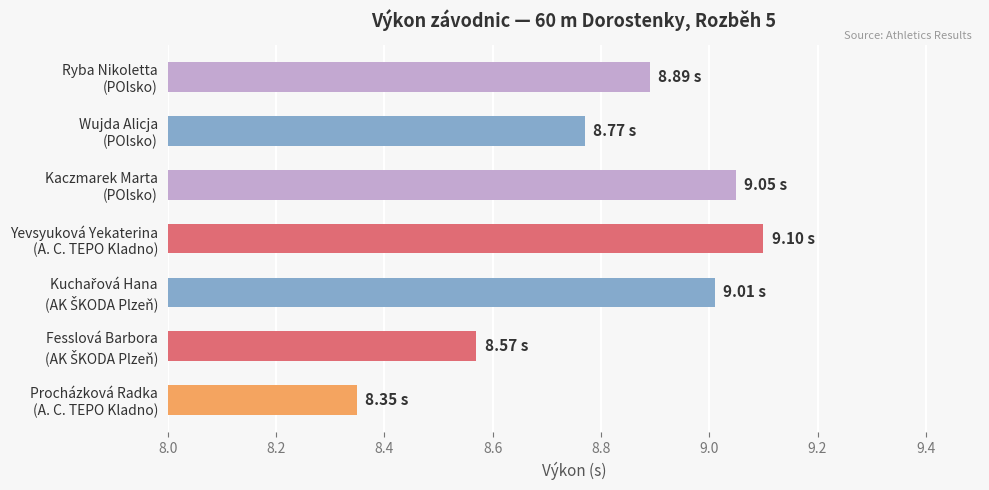

What is the sum of all values?

61.7